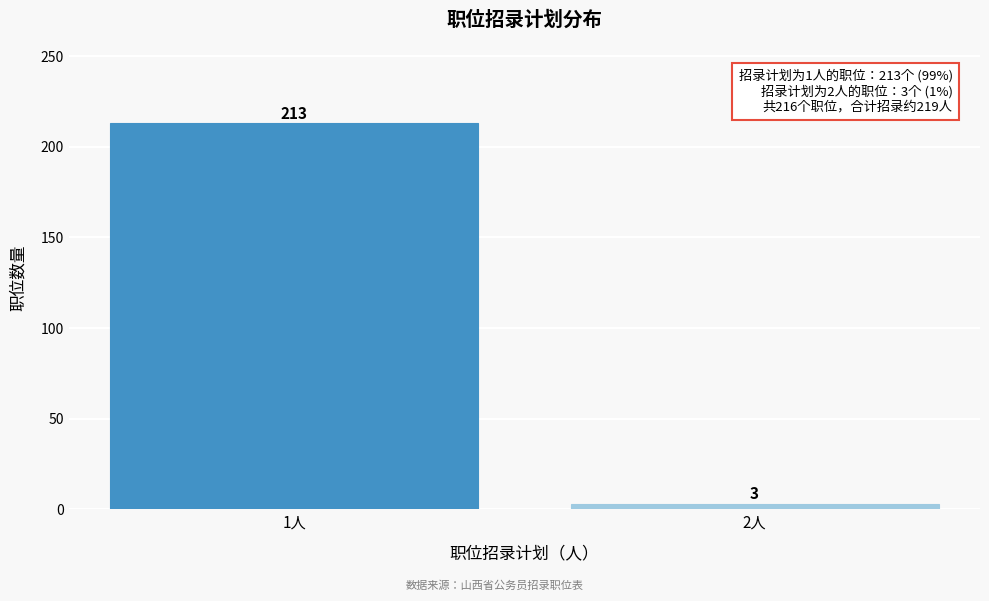

Reading left to right, what are all the values shown in this chart?

1人=213	2人=3